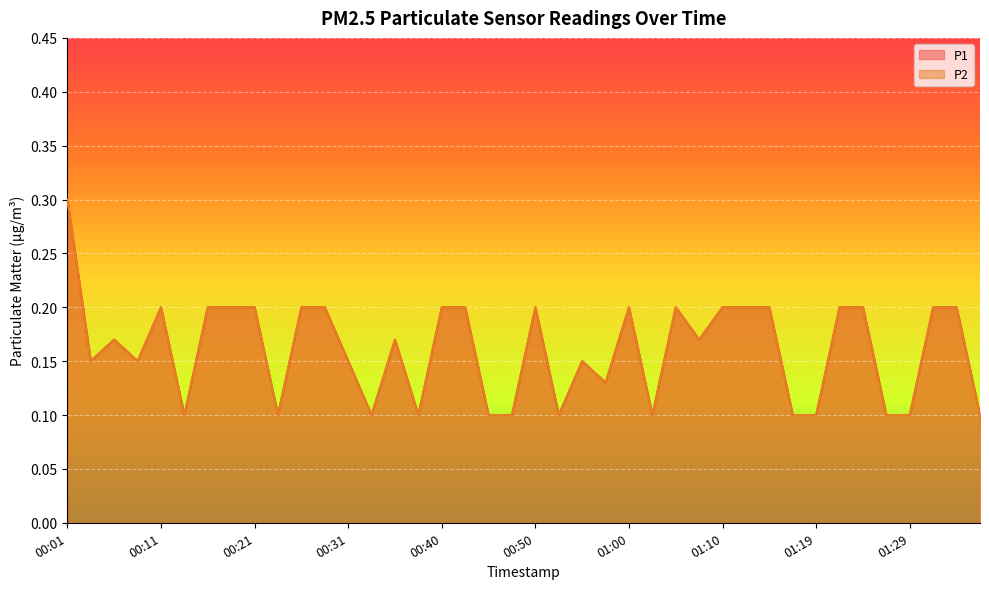

What is the difference between the maximum and minimum values in the P2 series?

0.2